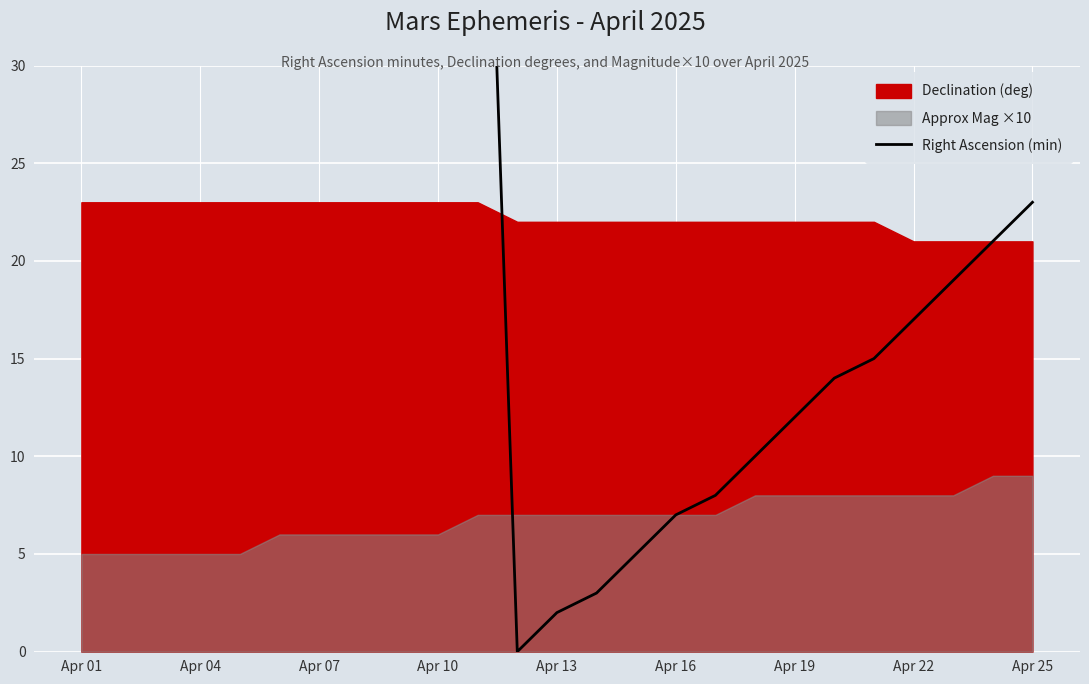

At which category does the data reach its first local peak?

10